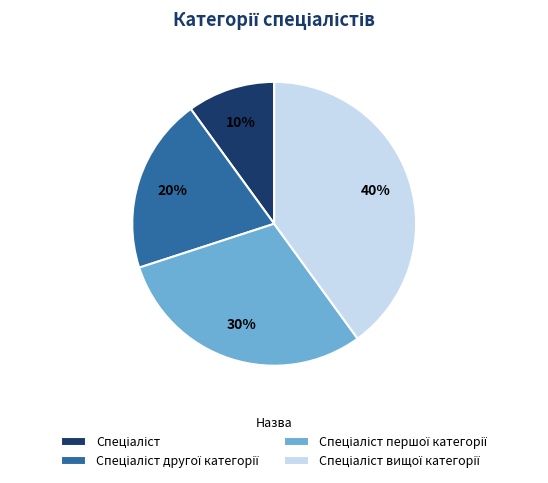

Count the number of slices in the pie.

4